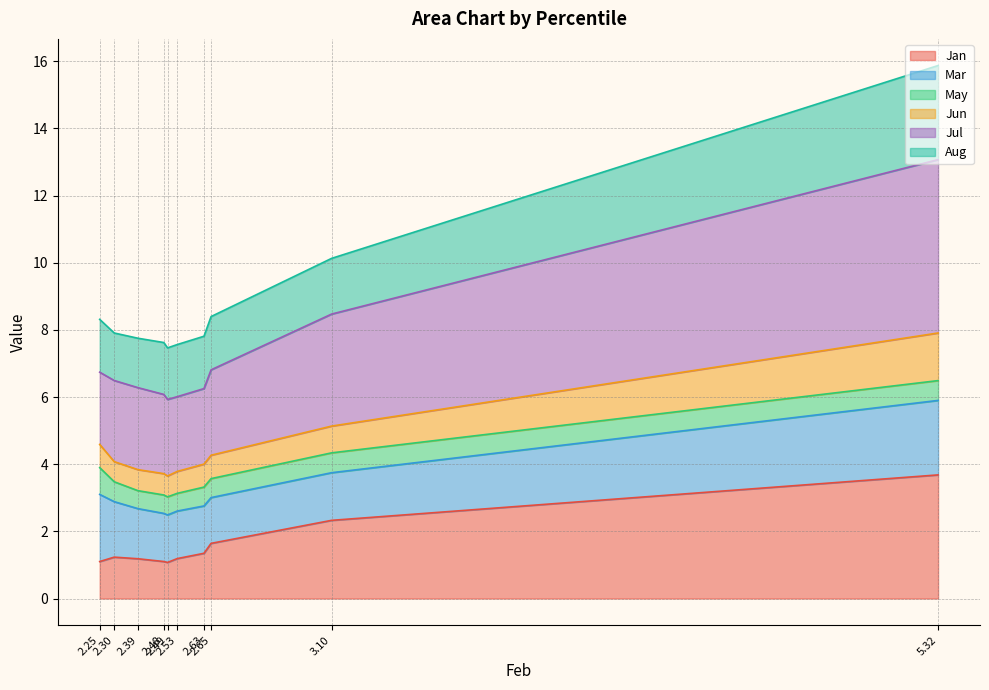

What is the maximum value for Jan?

3.7